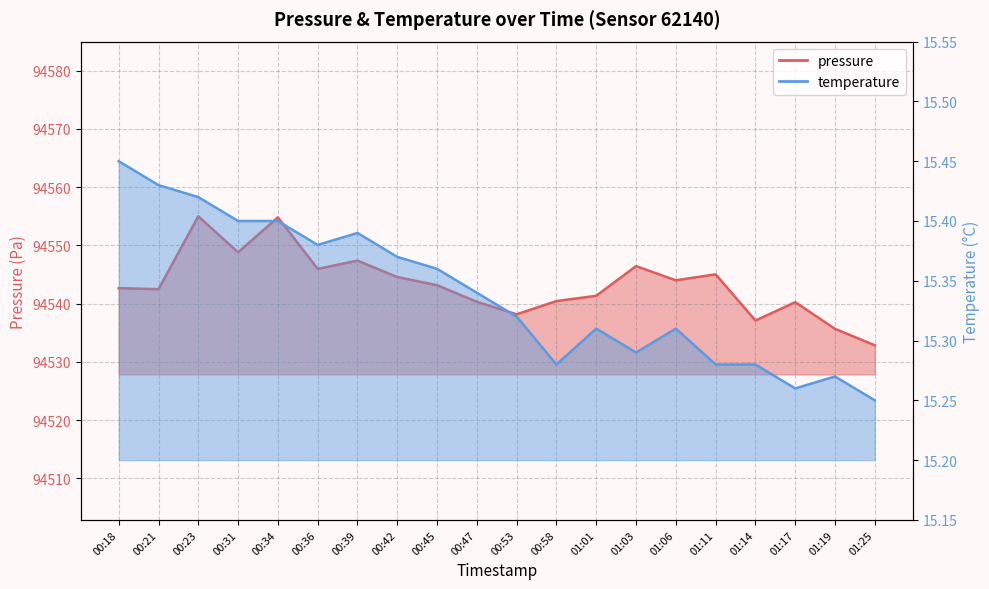

What is the average value of the pressure series?

94543.3